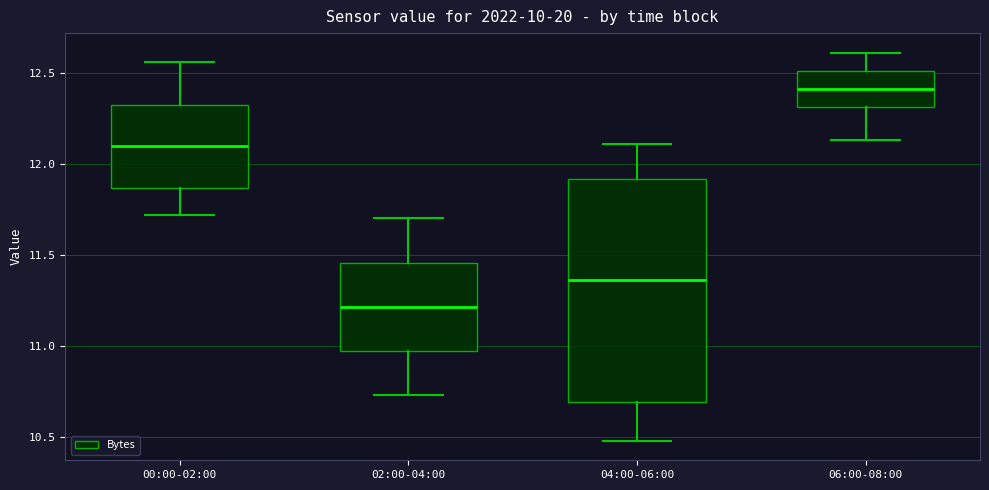

Reading left to right, read every box against the y-axis: the position of its median line, the range the box covers, and the ends of its whiskers. The values are not printed on the chart, so give them approximately, as read against the axis.

00:00-02:00: median 12.10, box 11.85 to 12.30, whiskers 11.70 to 12.55
02:00-04:00: median 11.20, box 10.95 to 11.45, whiskers 10.75 to 11.70
04:00-06:00: median 11.35, box 10.70 to 11.90, whiskers 10.50 to 12.10
06:00-08:00: median 12.40, box 12.30 to 12.50, whiskers 12.15 to 12.60